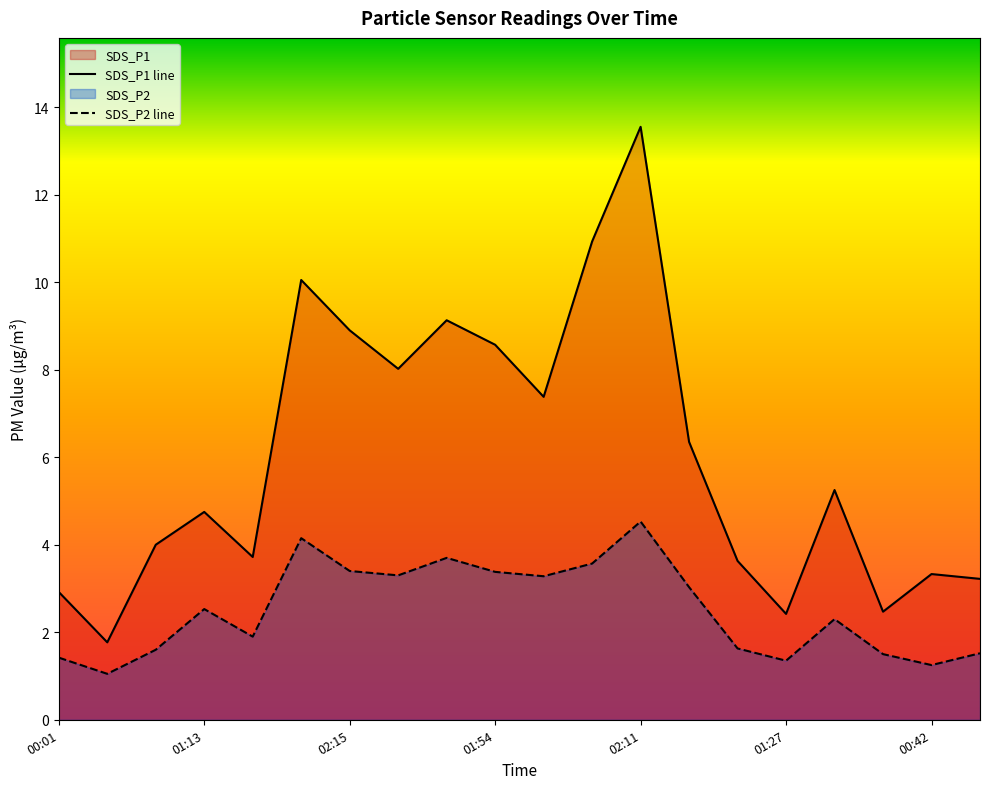

What are all the series names shown in the legend?

SDS_P1 line, SDS_P2 line